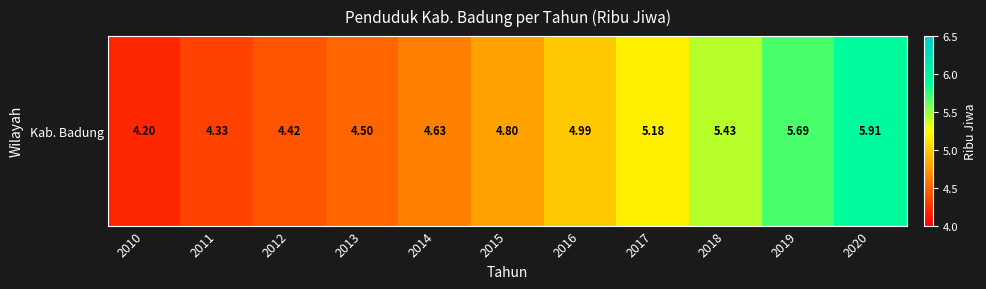

What is the approximate value at 2014?

4.6